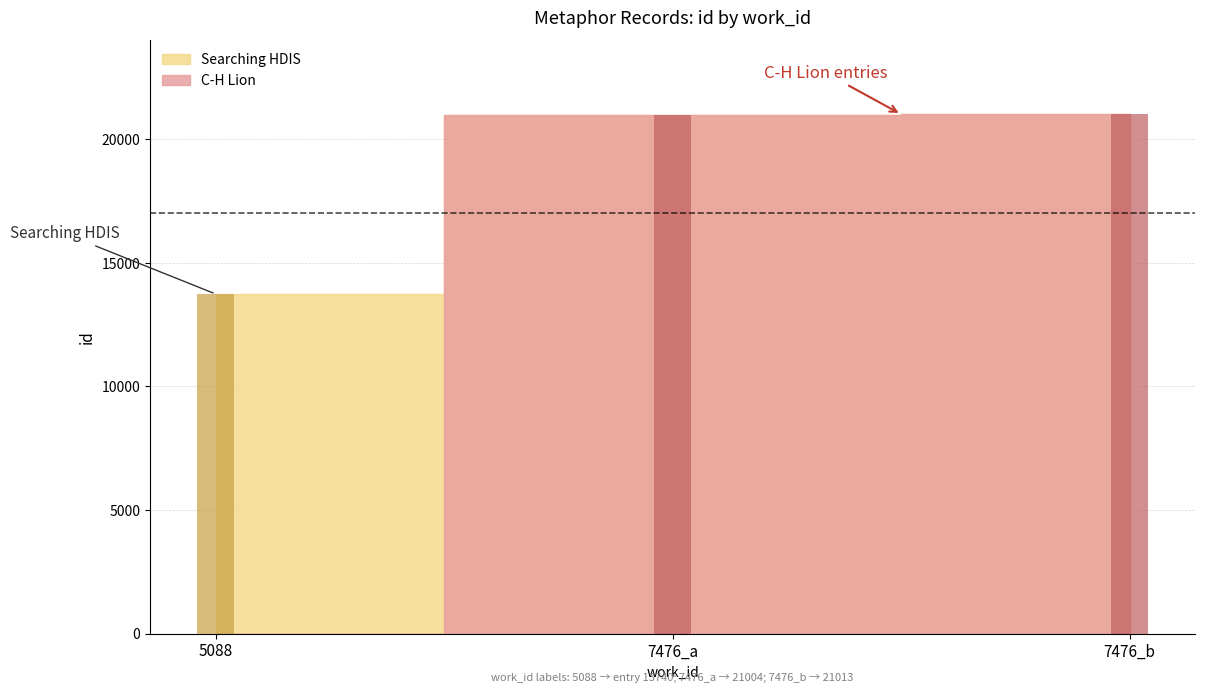

What position from the right is 7476_a?

2